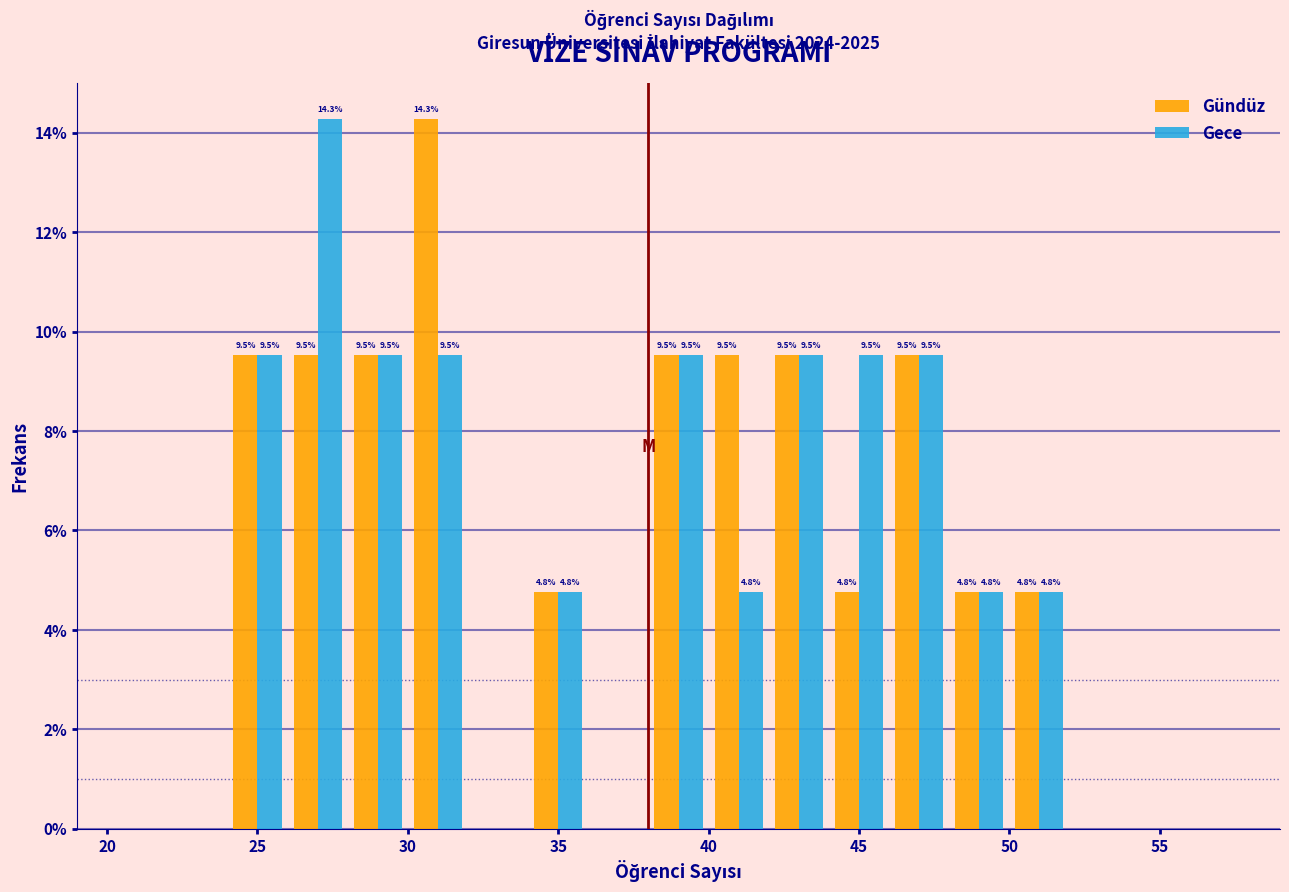

In the Gece series, which range on the x-axis has the tallest bar?

26 to 28